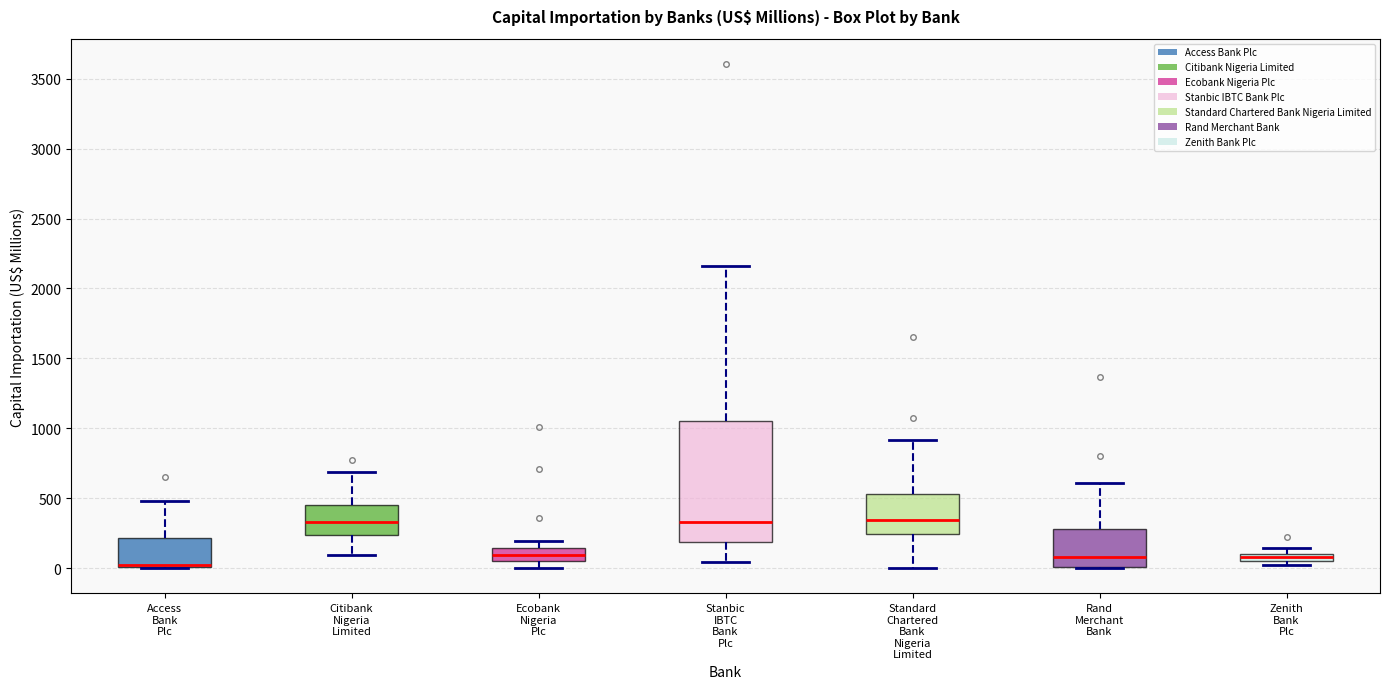

Where is the upper edge of the box for Rand Merchant Bank on the y-axis? The values are not printed on the chart, so give them approximately, as read against the axis.

300